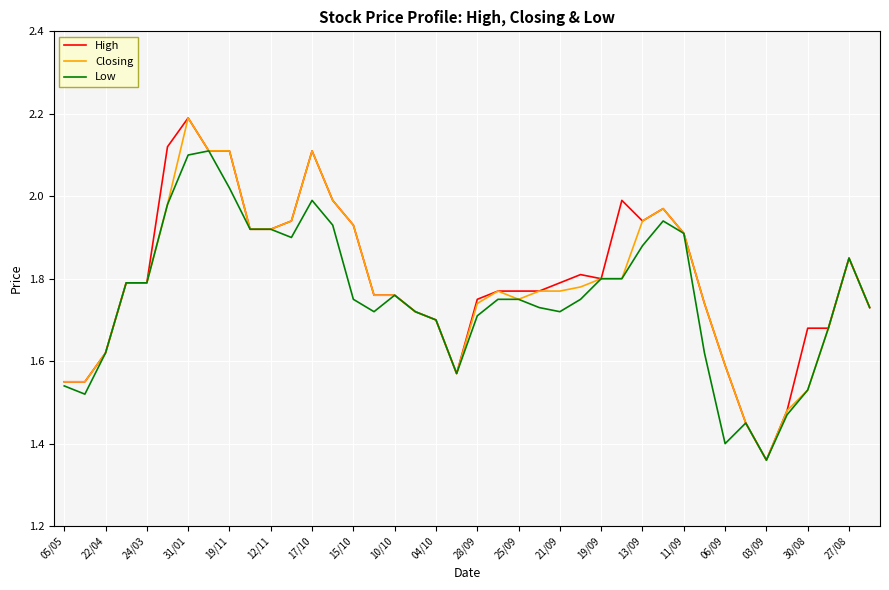

True or false: High has more than 0 points higher than both neighbors.

True